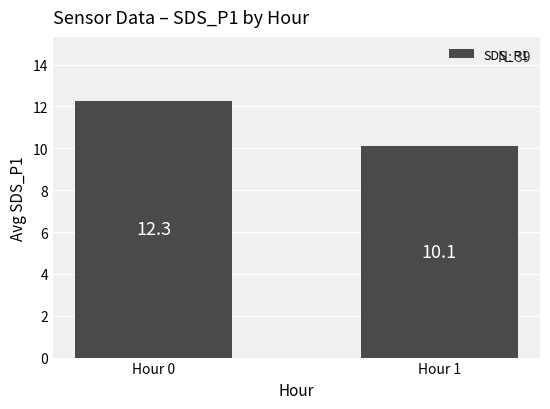

Which has a higher value, Hour 1 or Hour 0?

Hour 0